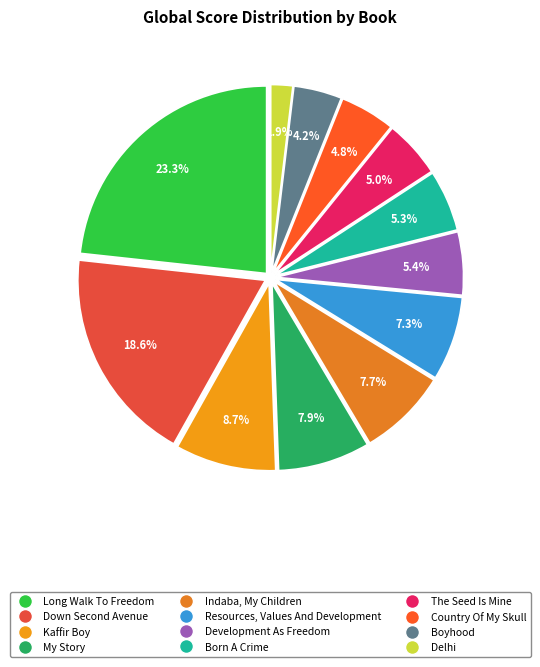

Count the number of slices in the pie.

12